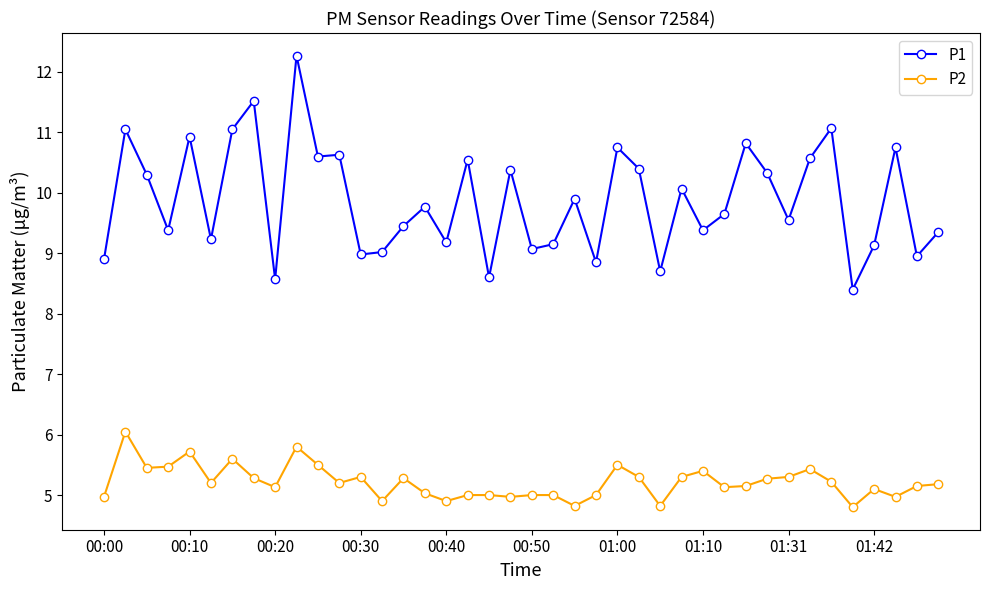

Rank the series by their maximum value, from lowest to highest.

P2, P1